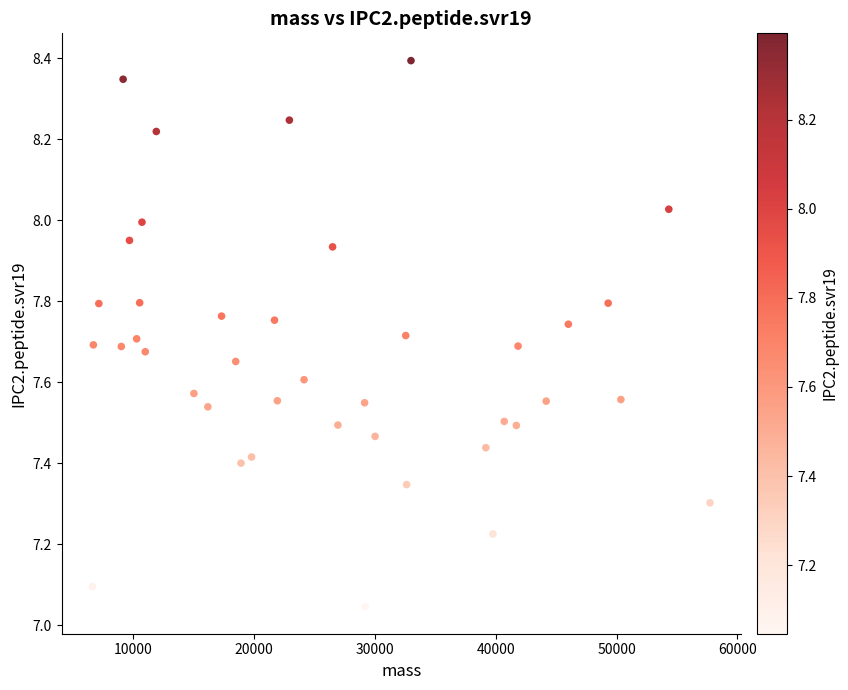

What is the range of X values (max minus min)?

51107.4